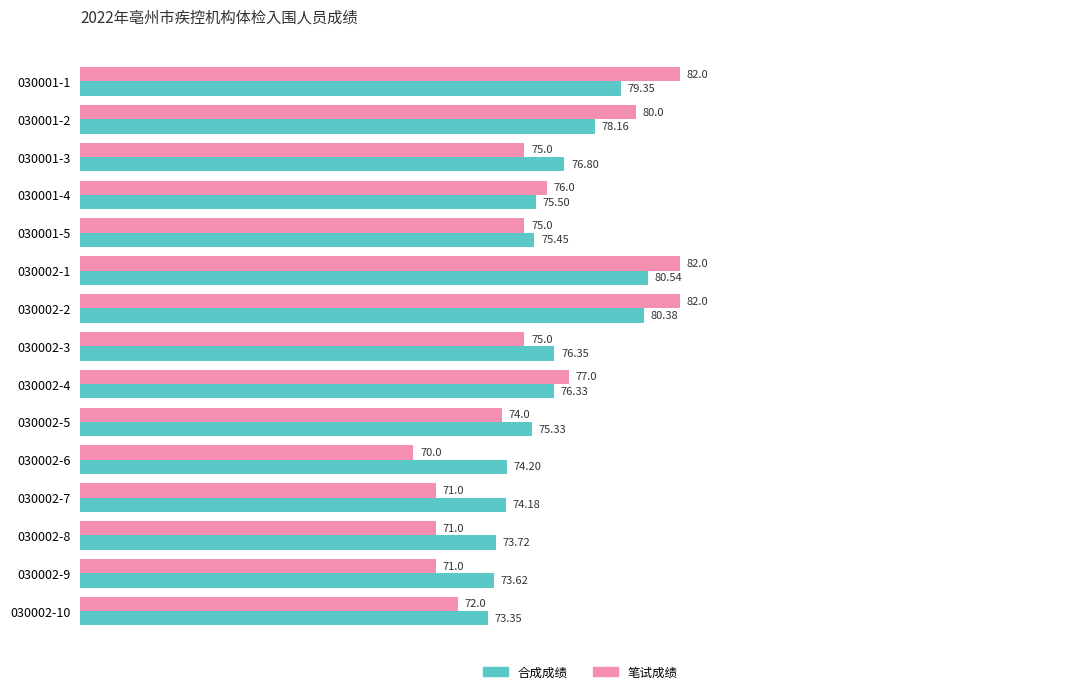

At how many categories does at least one series exceed 81?

3